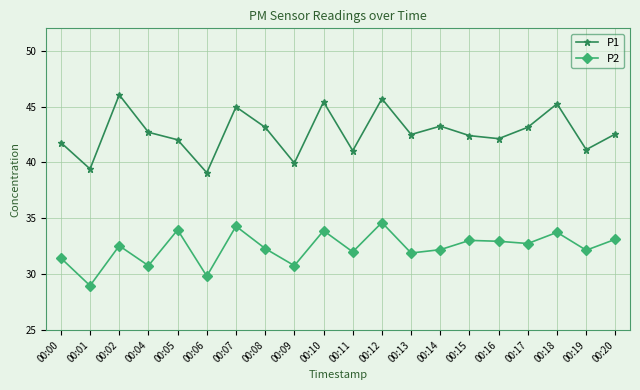

Does the chart have visible grid lines?

Yes